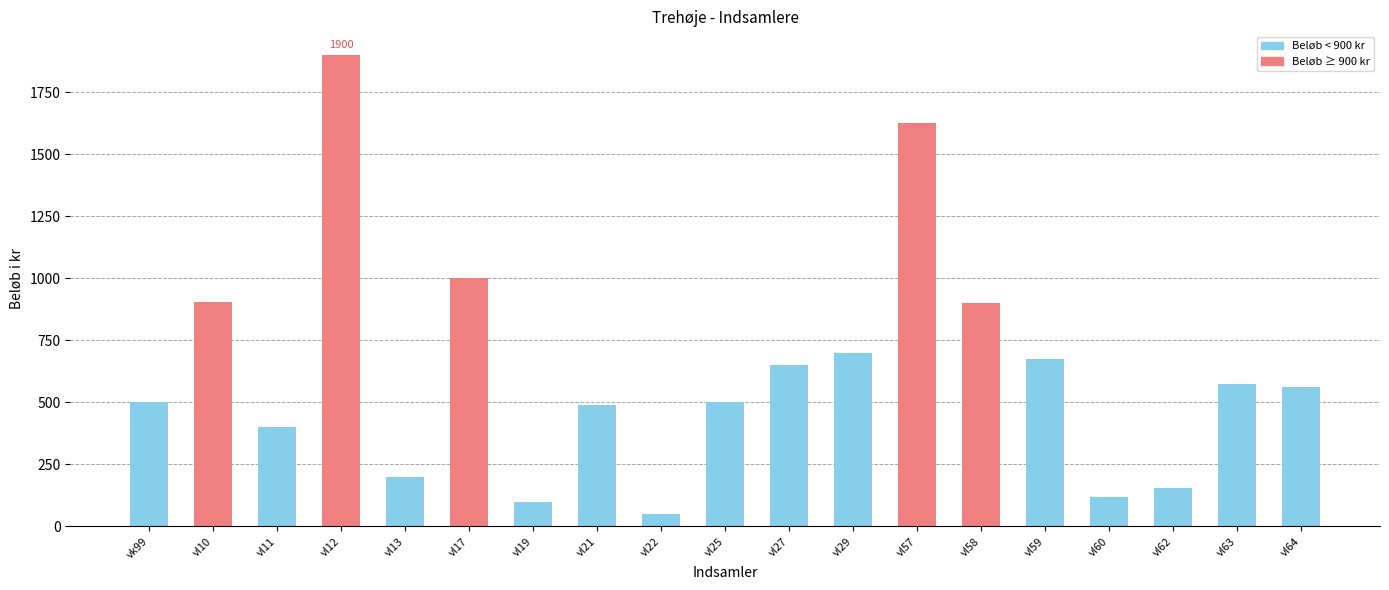

Which label corresponds to the smallest value in the chart?

vl22